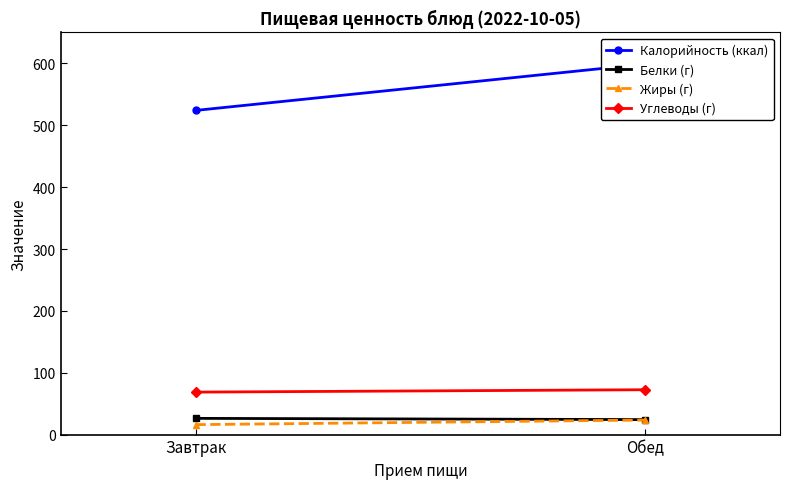

What is the spread (max minus min) of values at Завтрак?

507.9